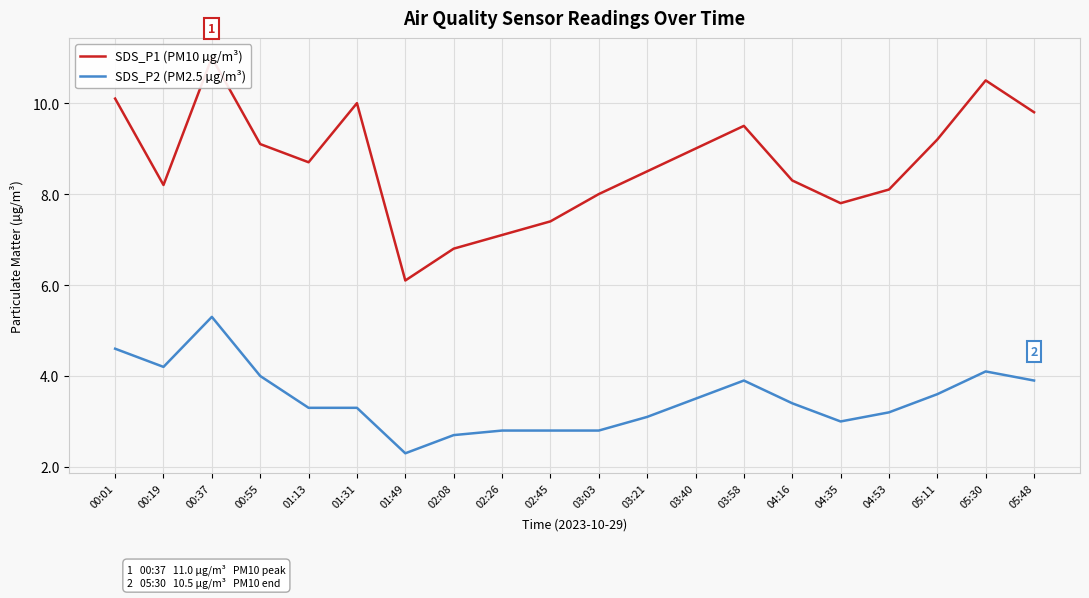

At which label is SDS_P2 (PM2.5 µg/m³) closest to 3?

04:35